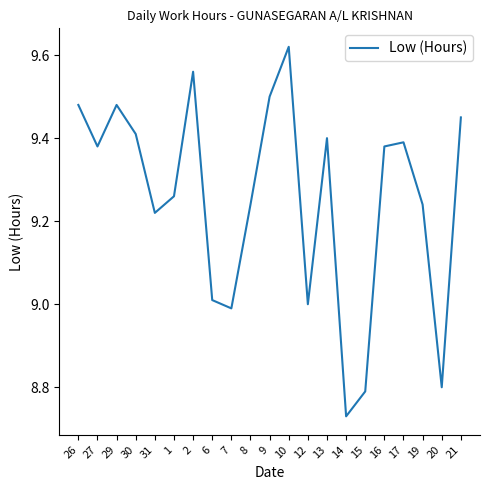

What is the difference between the second highest and second lowest values?

0.8